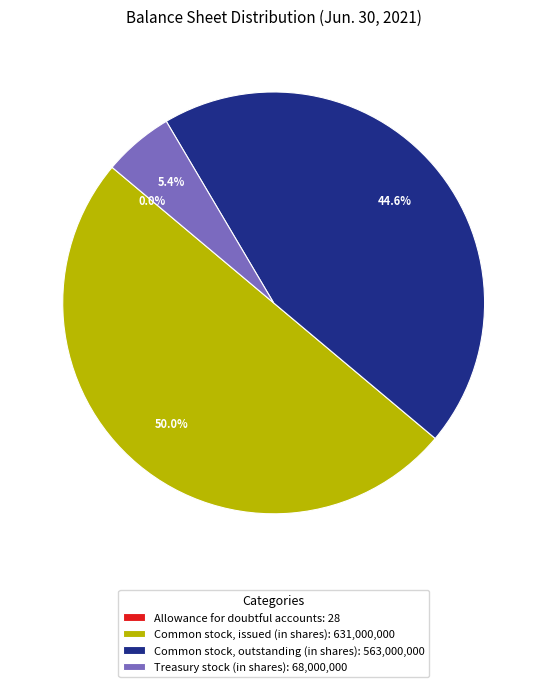

Do Treasury stock (in shares) and Common stock, issued (in shares) together represent more than half of the pie?

Yes